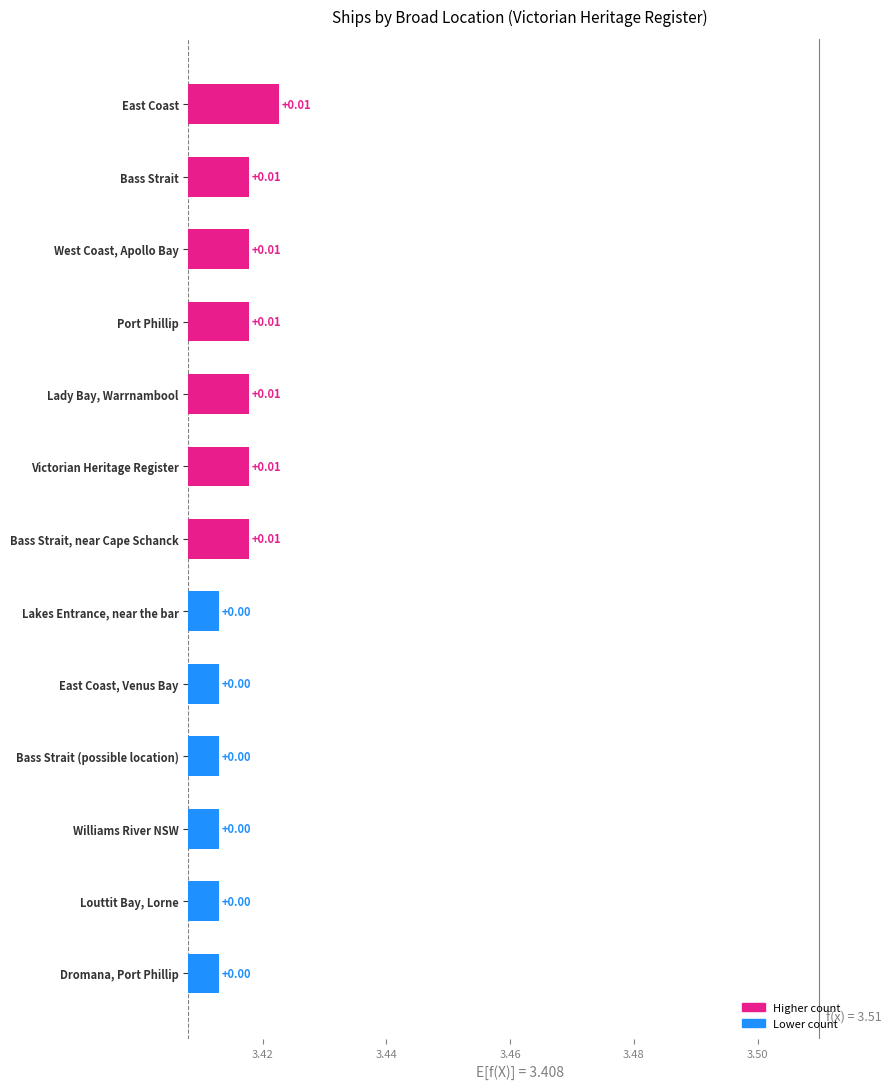

Approximately how many times larger is the value at Port Phillip compared to Williams River NSW?

2.0